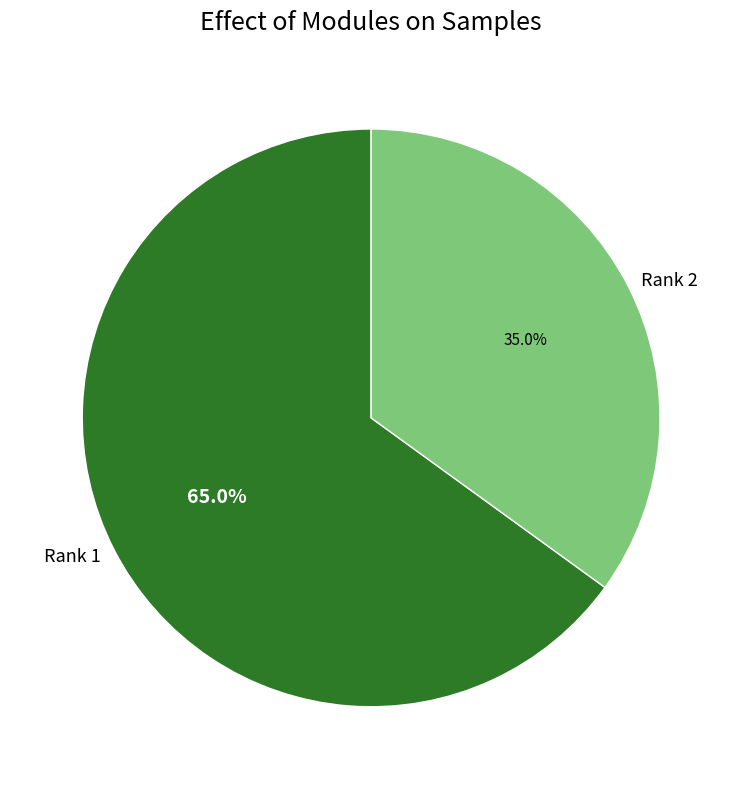

To the nearest percent, what percentage of the pie is Rank 2?

35%